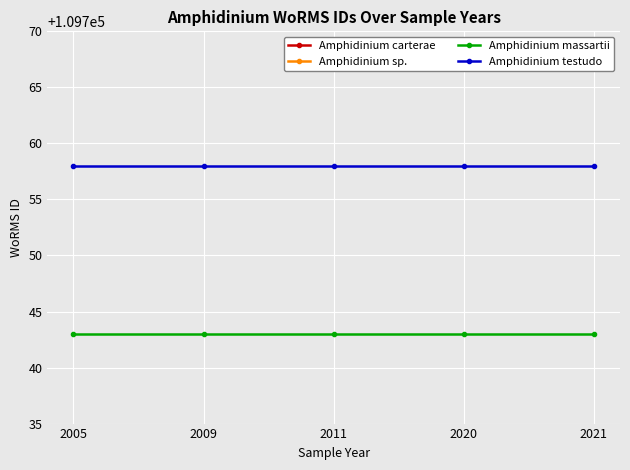

True or false: Amphidinium testudo and Amphidinium sp. intersect in this chart.

False